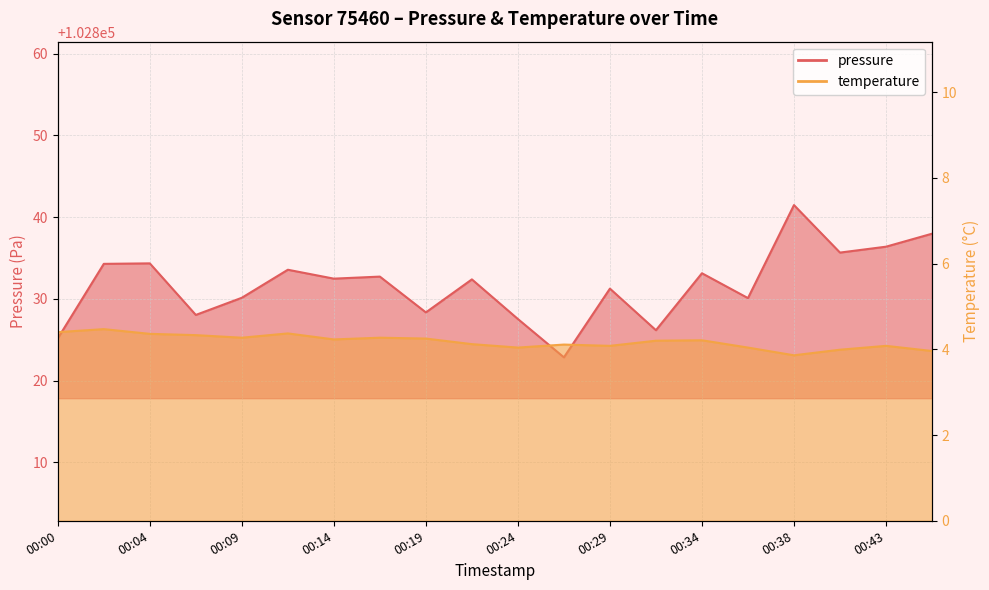

At which category is the sum across all series the highest?

00:38